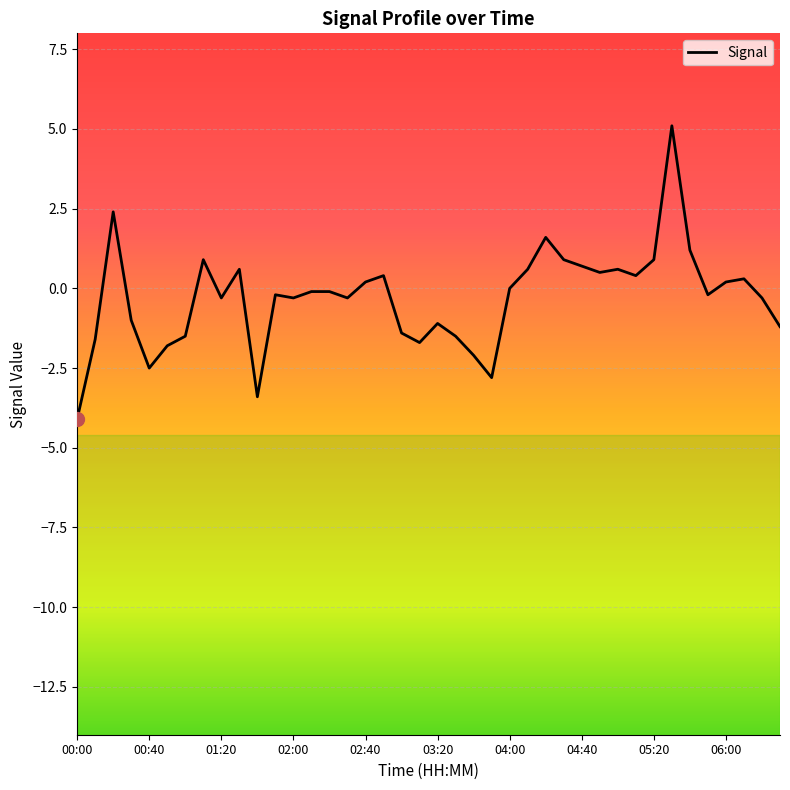

Which has a higher value, 24 or 26?

26